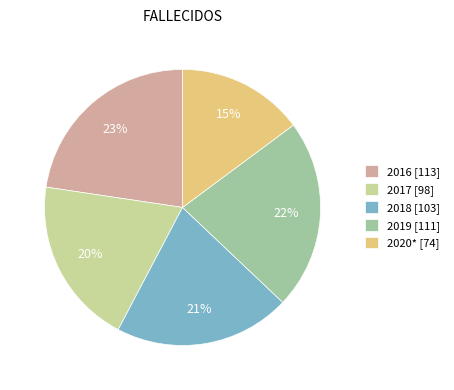

Combined, do 2020* [74] and 2019 [111] account for over 50%?

No